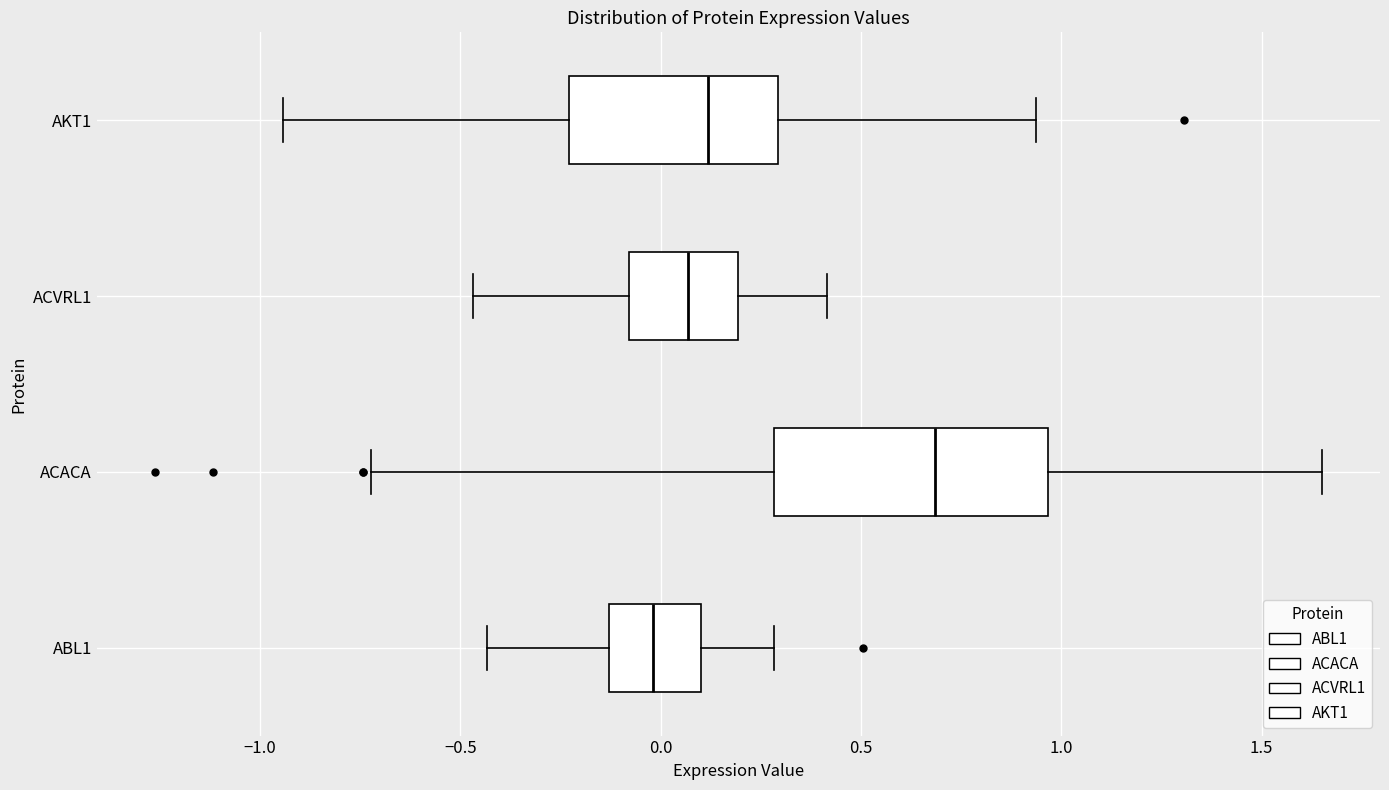

Where does the right whisker of the box for AKT1 end on the x-axis? The values are not printed on the chart, so give them approximately, as read against the axis.

0.95